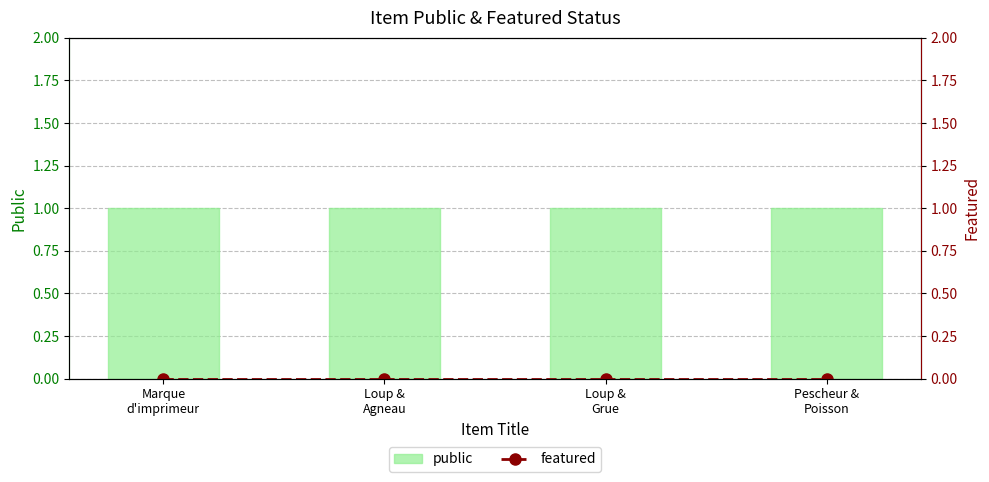

What is the total value across all series at Marque
d'imprimeur?

1